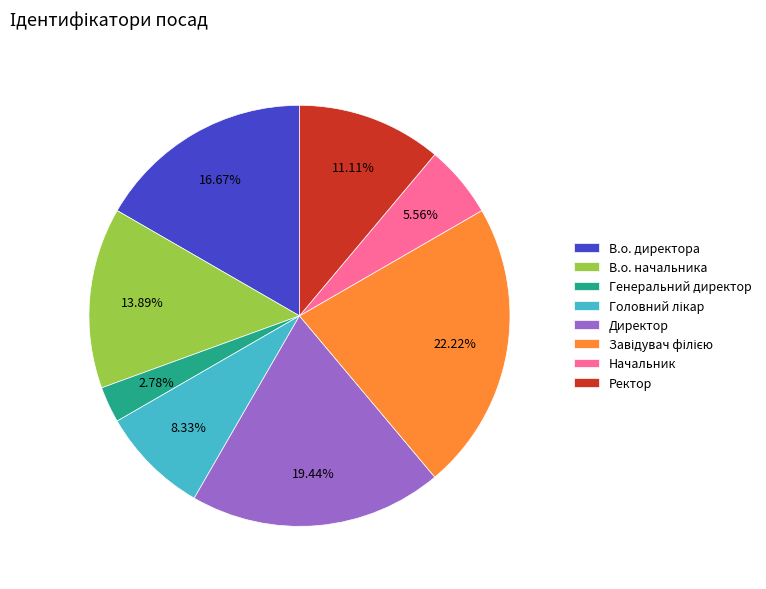

Which slice is the smallest?

Генеральний директор